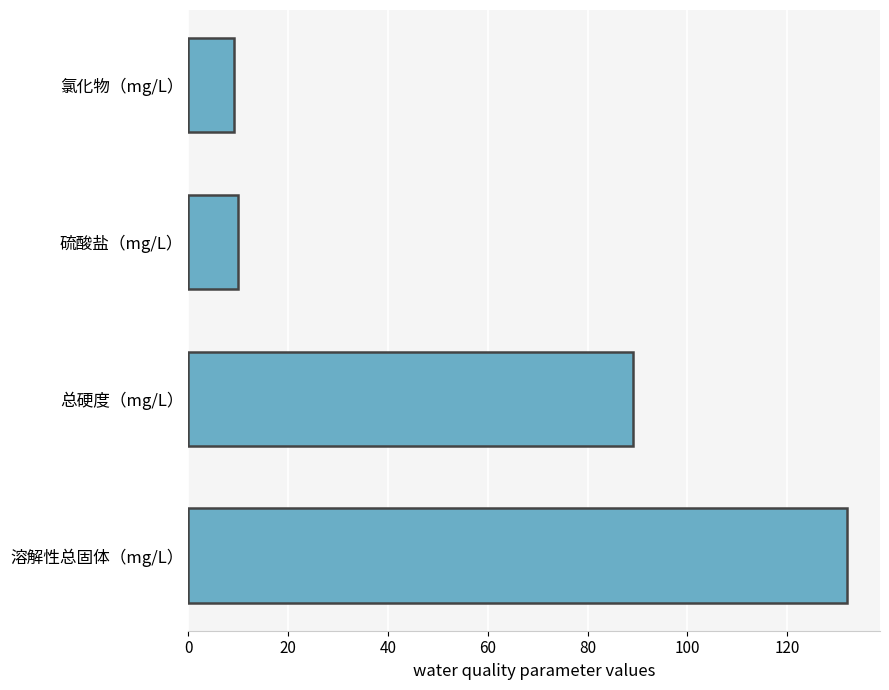

What is the difference between the maximum and minimum values?

122.8